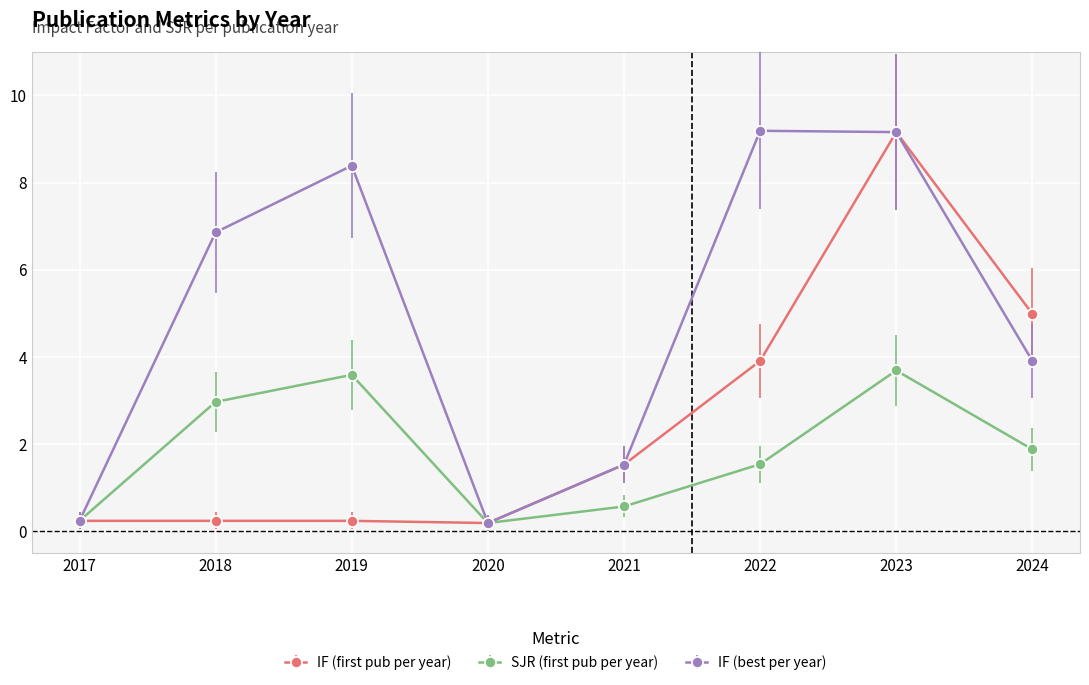

What is the total value across all series at 2019?

12.2